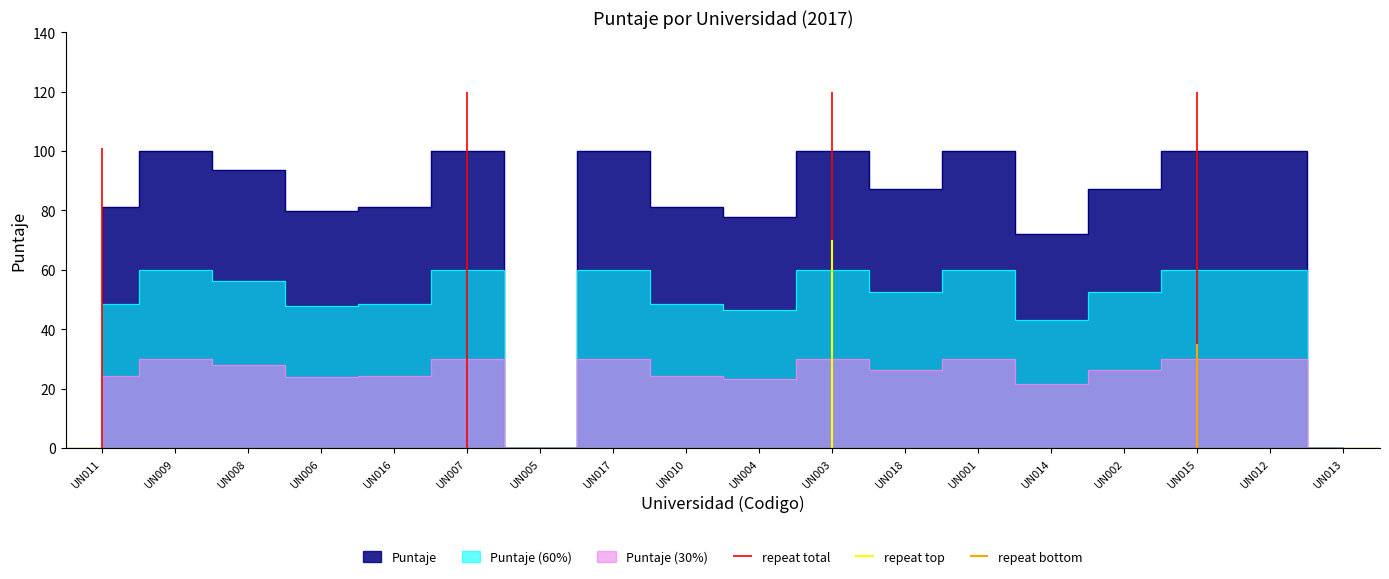

The value at UN012 is 100.0. True or false?

True